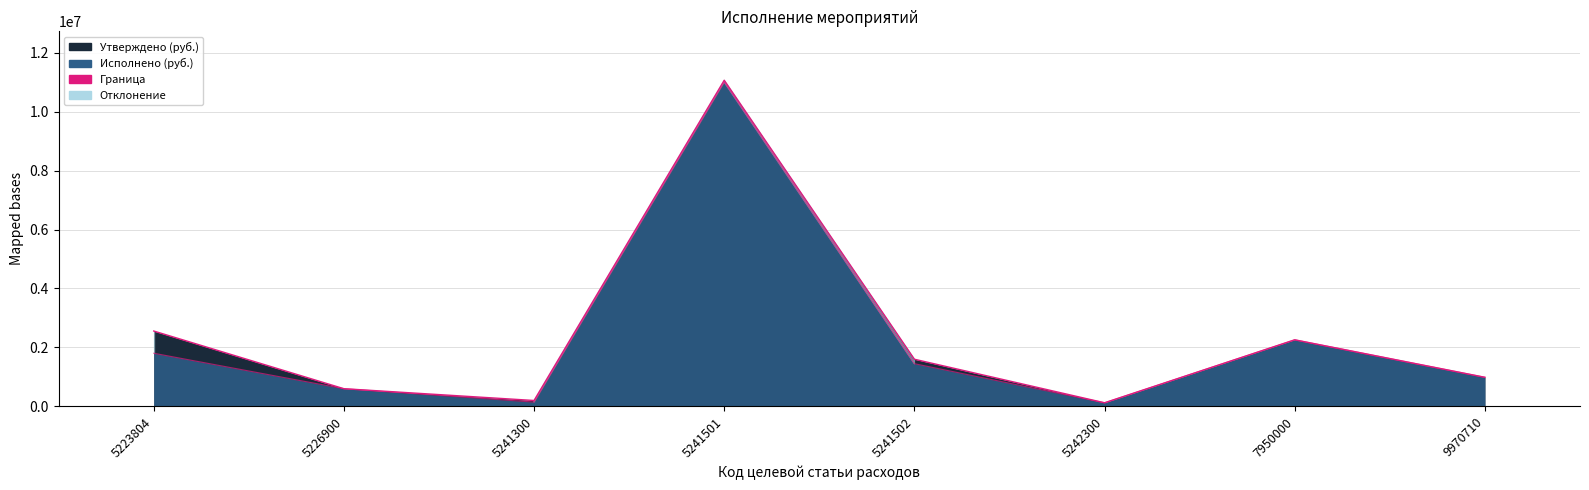

How many data points in Утверждено (граница) are less than 1600000?

4